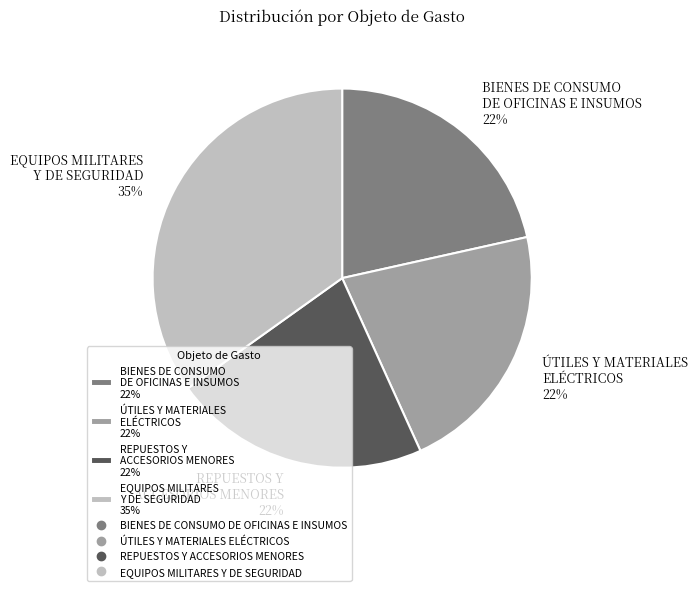

What percentage is the EQUIPOS MILITARES Y DE SEGURIDAD slice, to the nearest percent?

35%